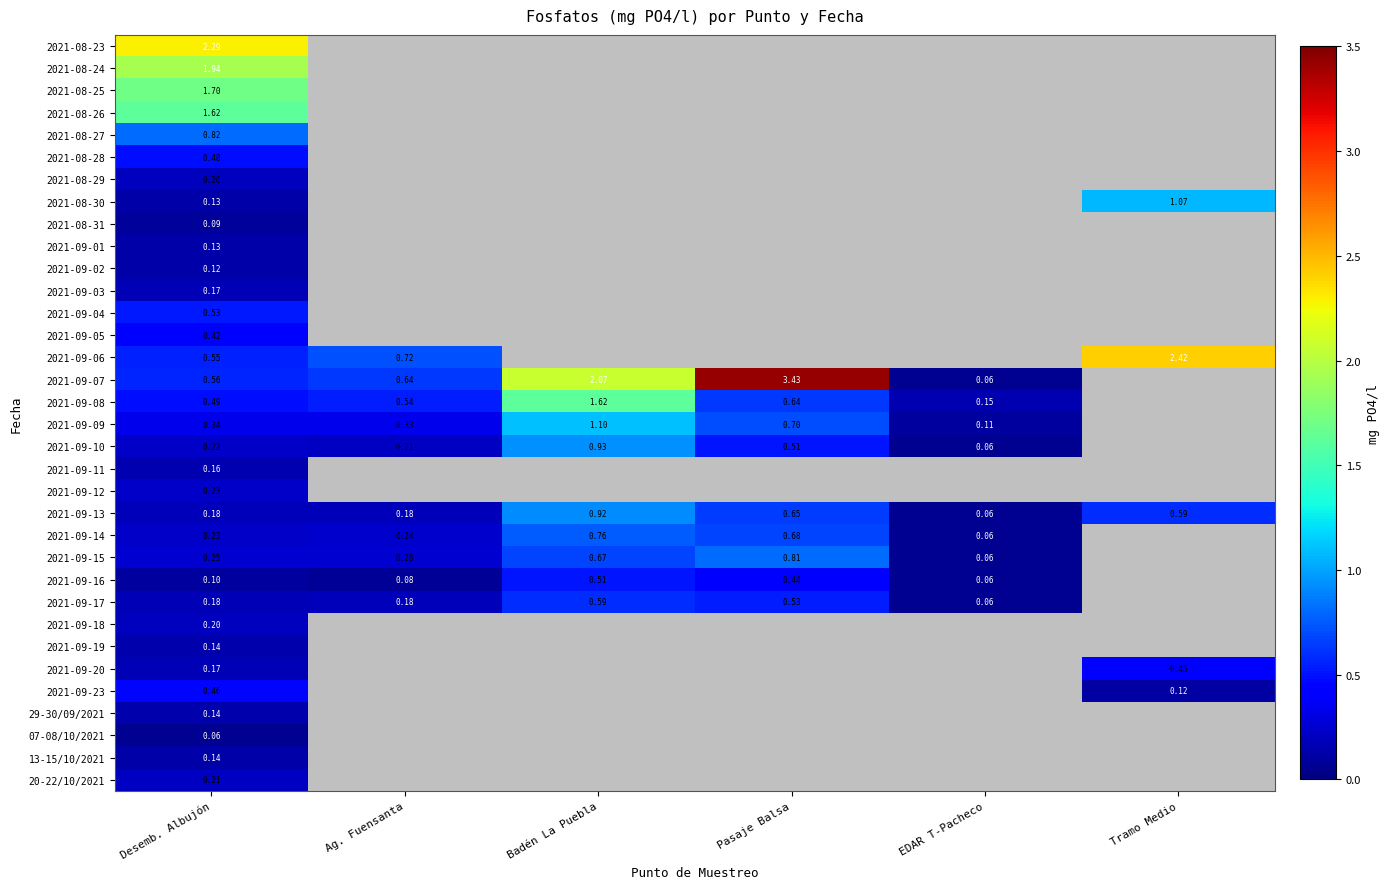

Which category has the lowest value across all series?

EDAR T-Pacheco